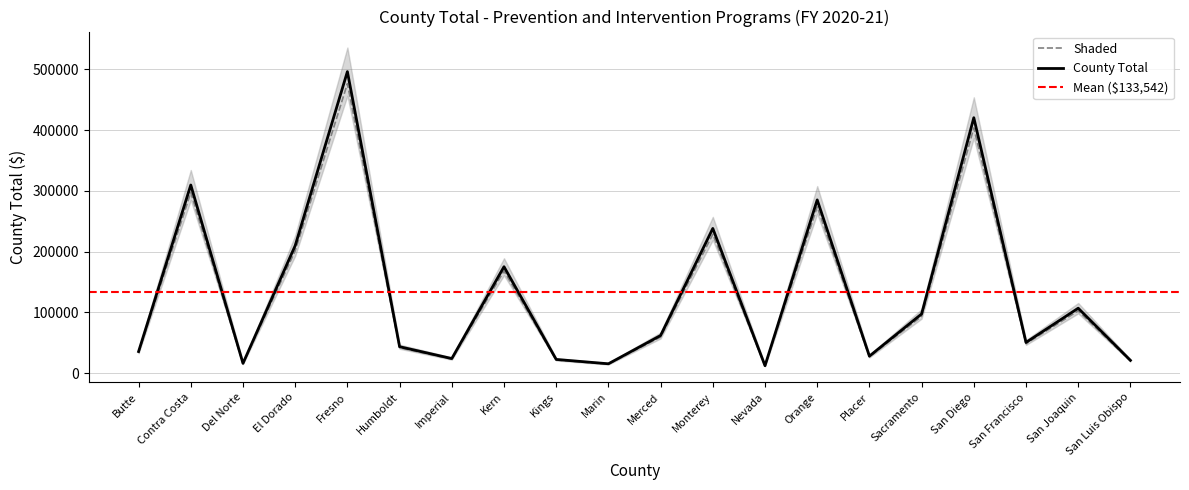

Where is the first local minimum?

Del Norte